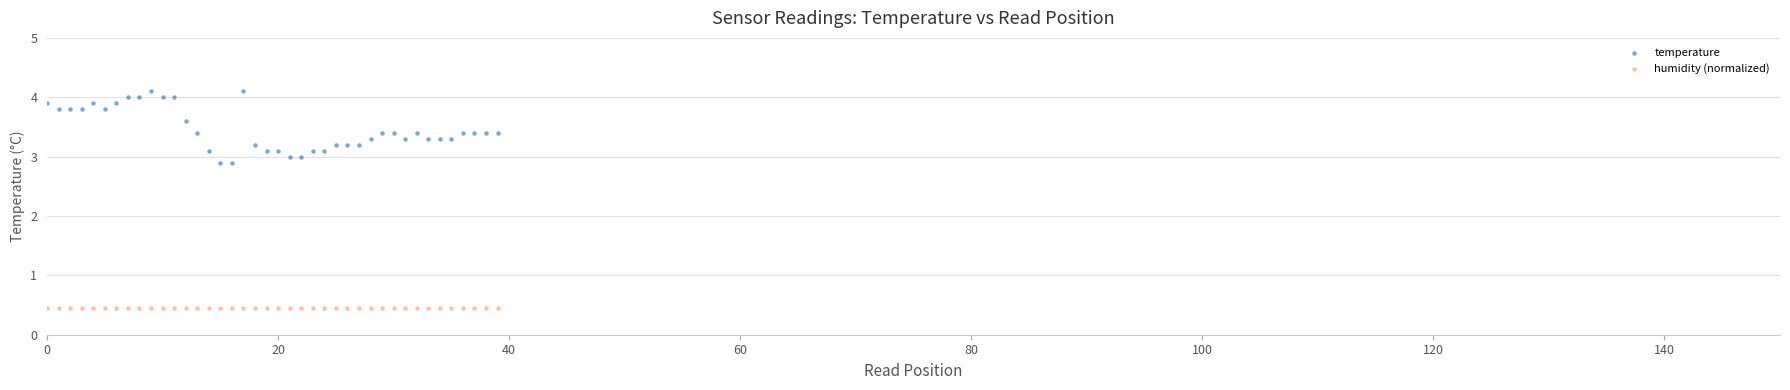

Which series contains the highest Y value?

temperature